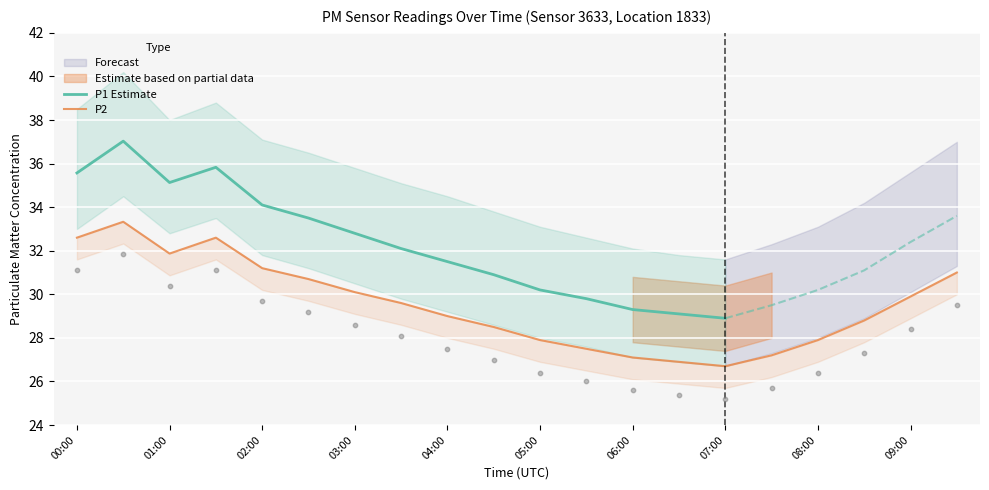

Which series has the largest Y range (max minus min)?

P1